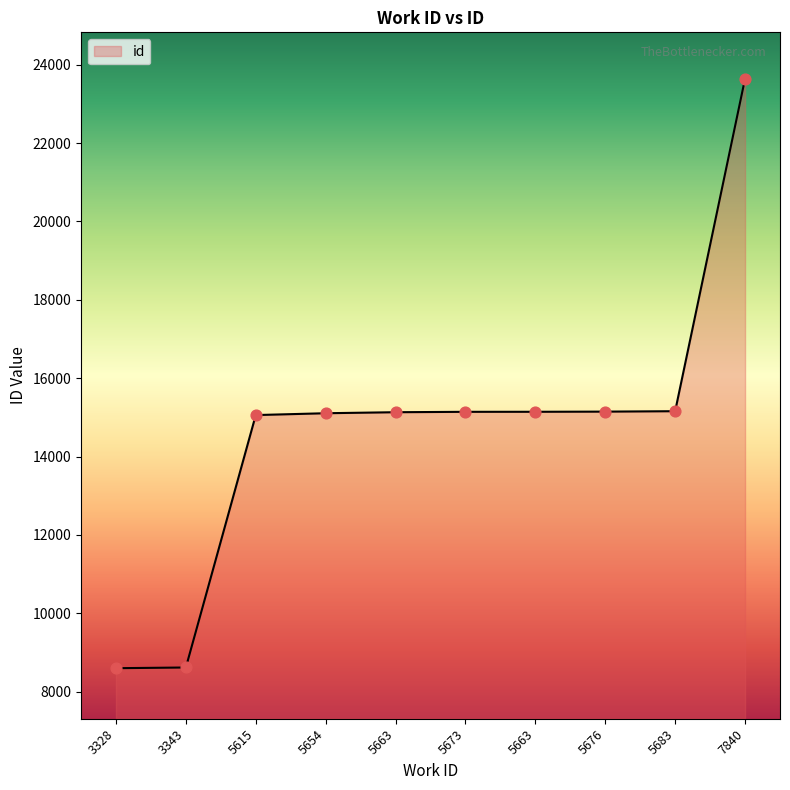

Which has a higher value, 5683 or 5673?

5683